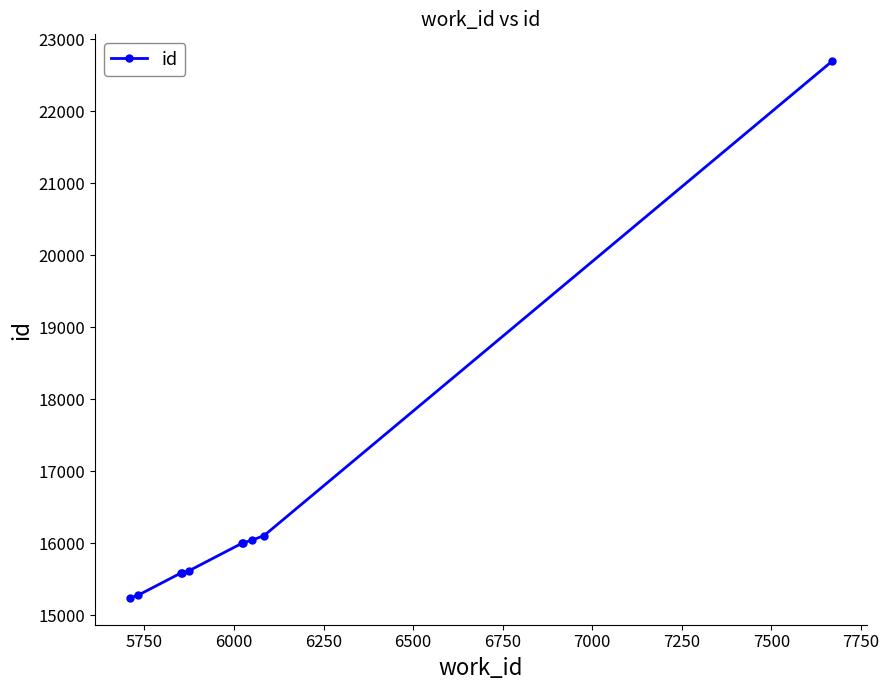

What is the maximum value shown in the chart?

22696